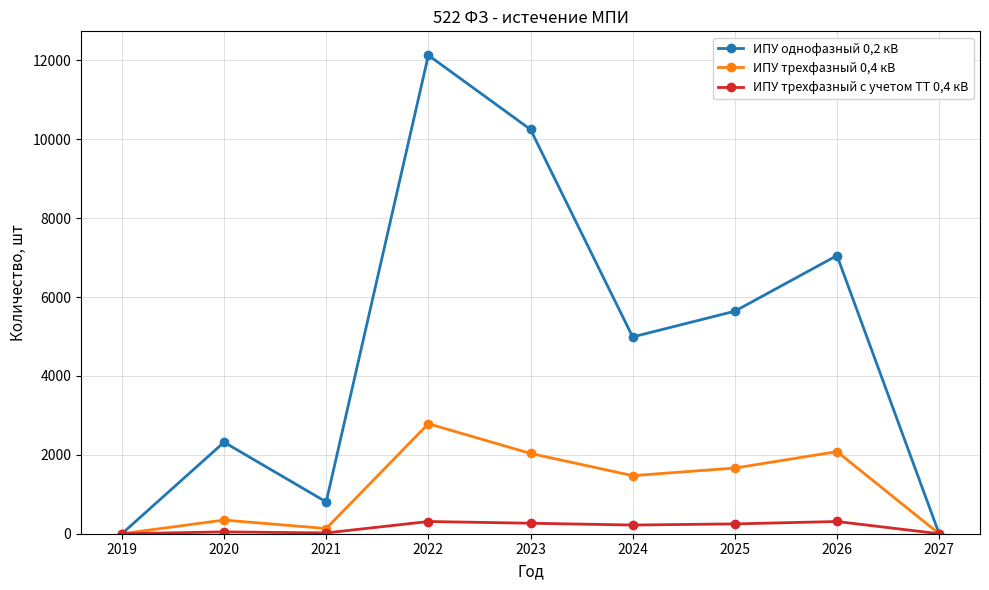

In ИПУ трехфазный с учетом ТТ 0,4 кВ, how many points are higher than both neighbors (excluding endpoints)?

3